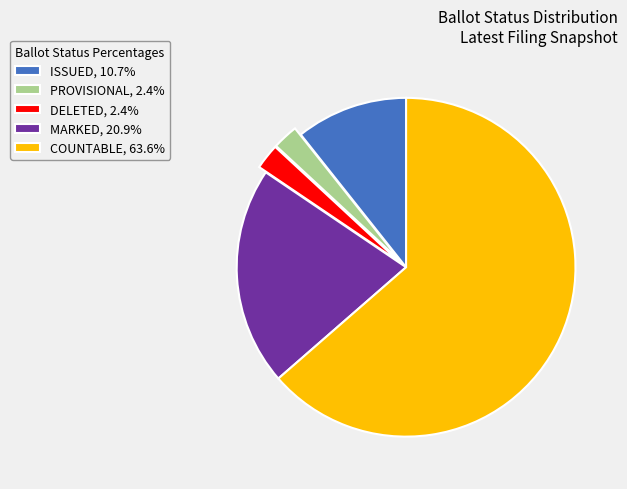

Does COUNTABLE, 63.6% represent more than half of the total?

Yes